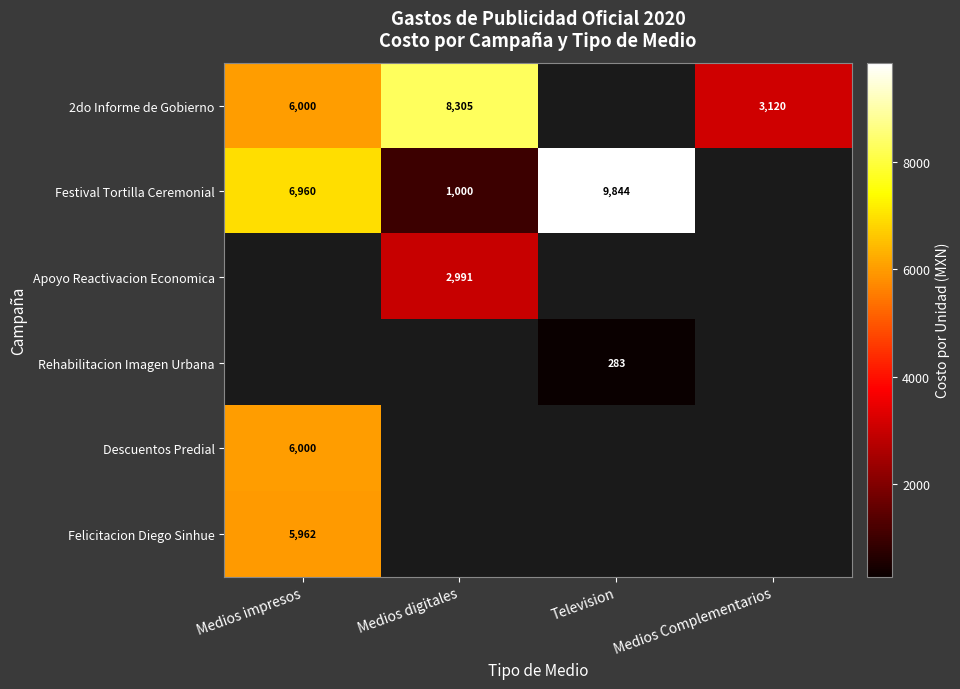

The 2do Informe de Gobierno series shows 1168 at Medios Complementarios. True or false?

False